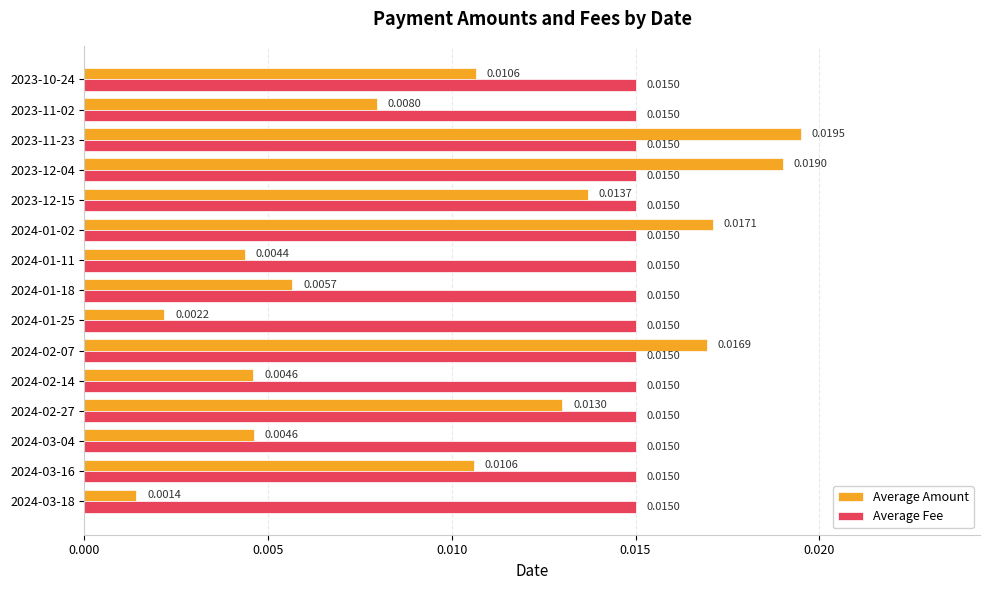

List the series in order of their peak value, highest first.

Average Amount, Average Fee